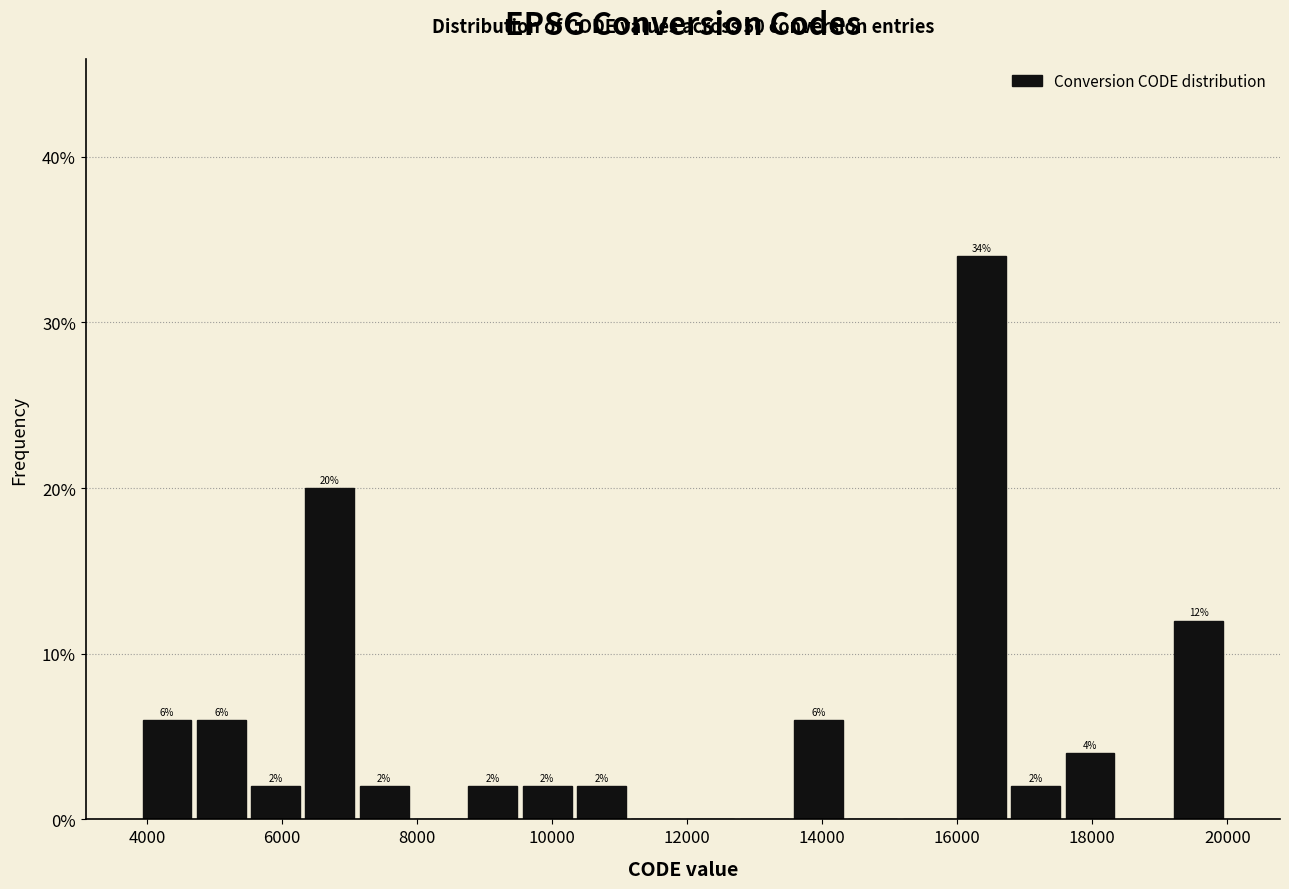

Over which range of the x-axis is the bar tallest?

16000 to 16800